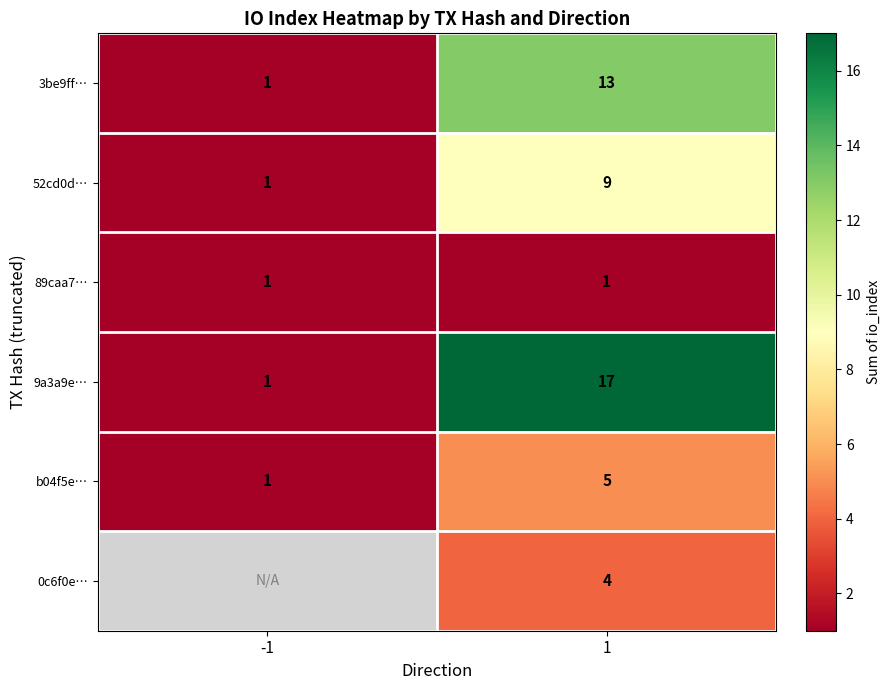

What is the sum of the 52cd0d… values at -1 and 1?

10